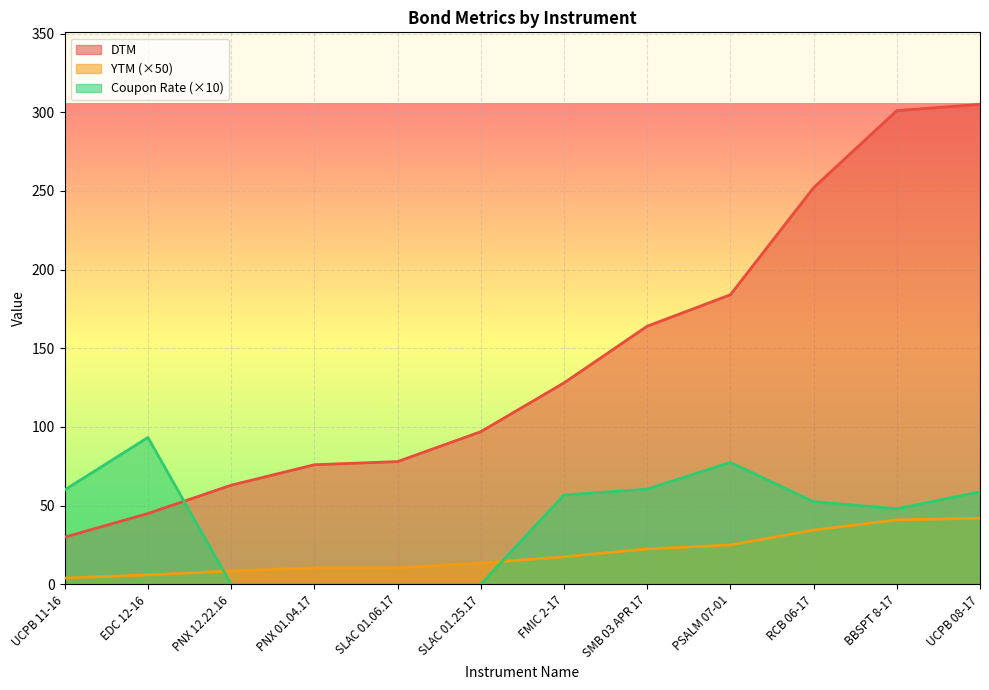

What is the average value of the Coupon Rate series?

42.3